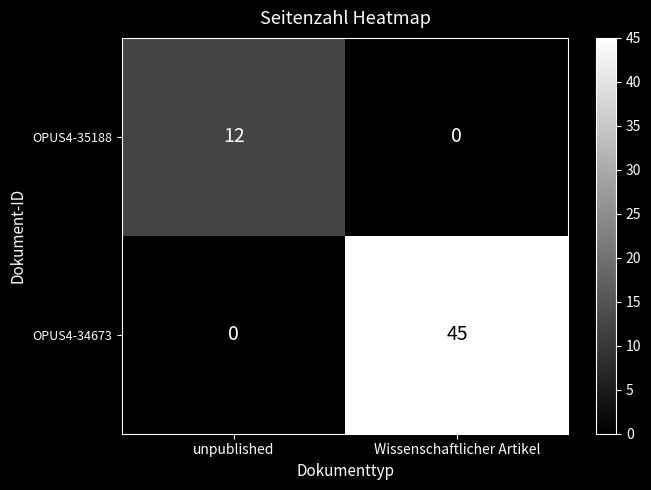

Between unpublished and Wissenschaftlicher Artikel, which series saw the biggest shift?

OPUS4-34673